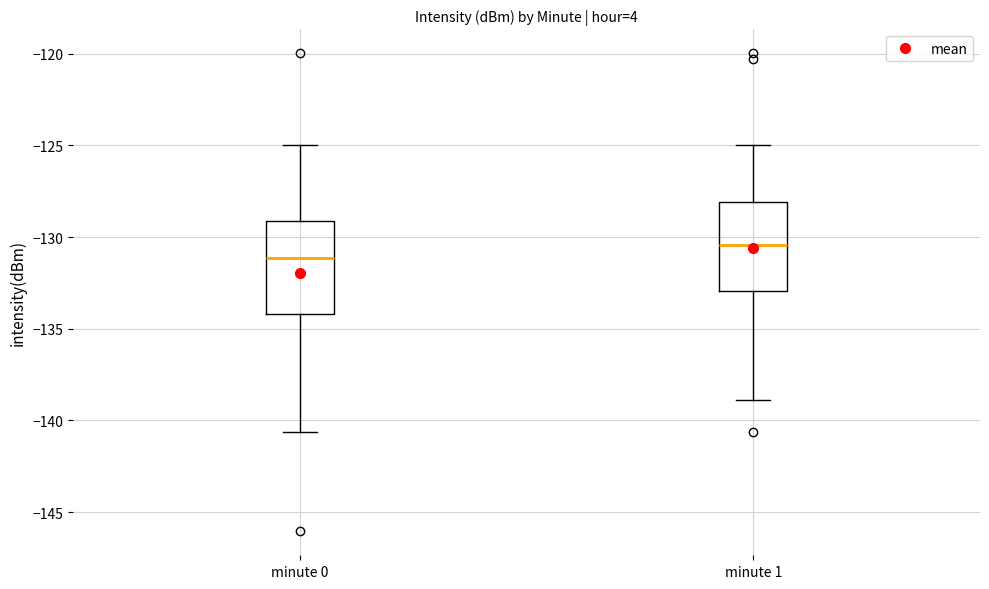

Where is the lower edge of the box for minute 1 on the y-axis? The values are not printed on the chart, so give them approximately, as read against the axis.

-133.0